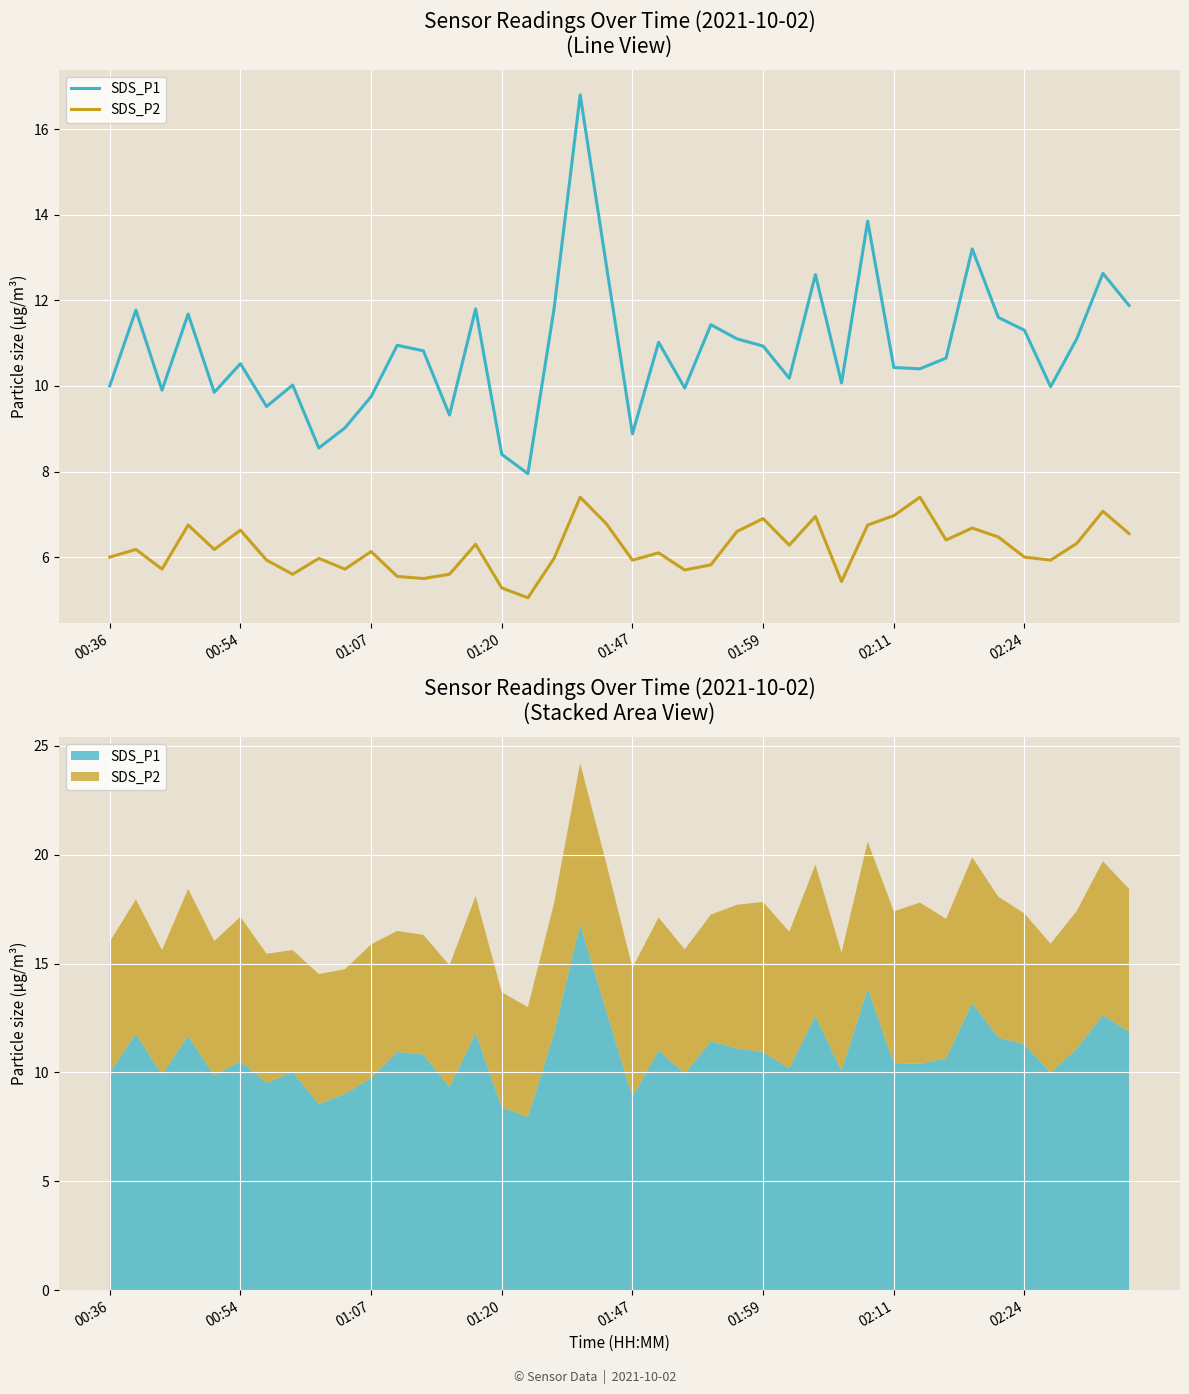

True or false: SDS_P1 and SDS_P2 intersect in this chart.

False